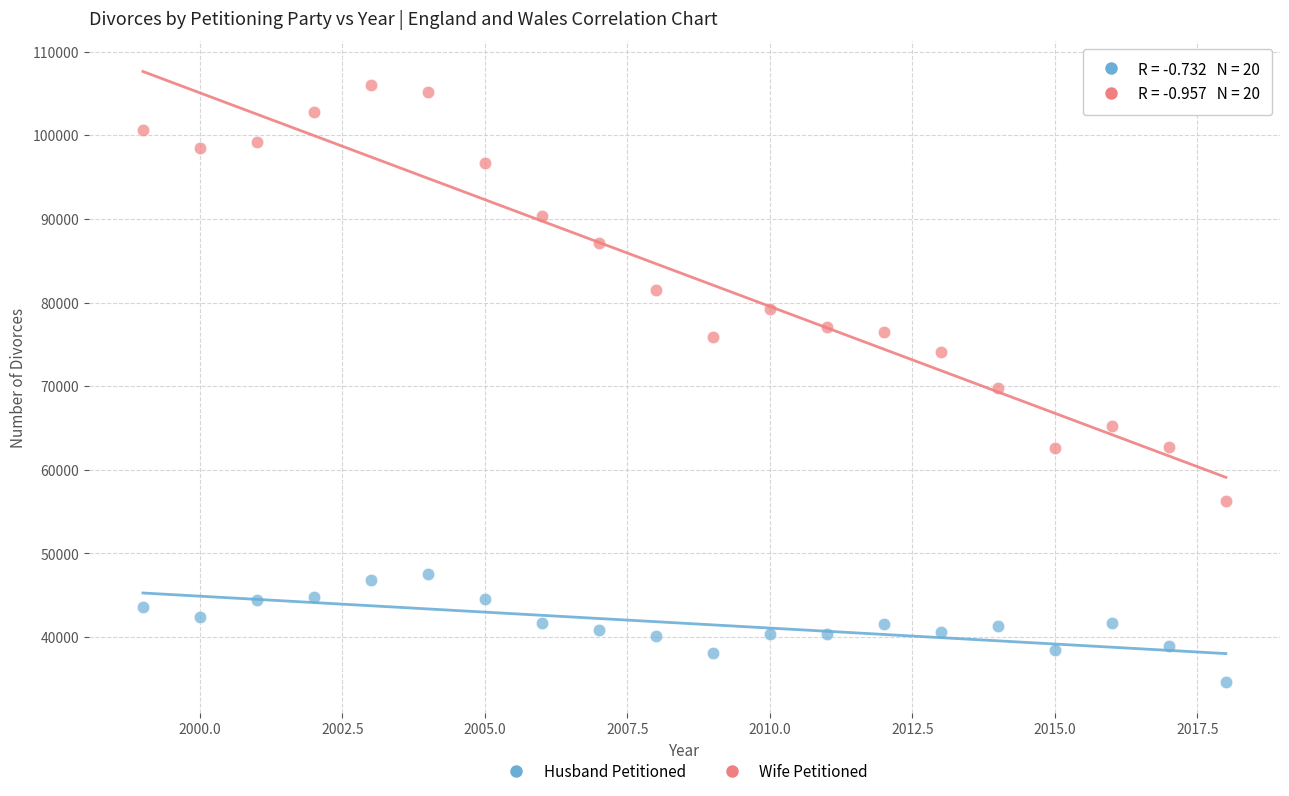

Across all data points, what is the range of X values (max minus min)?

19